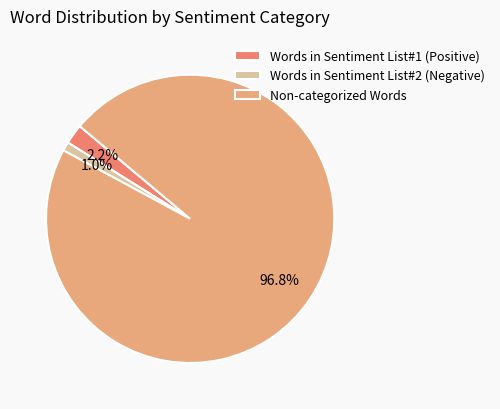

Which has a higher value, Words in Sentiment List#1 (Positive) or Non-categorized Words?

Non-categorized Words